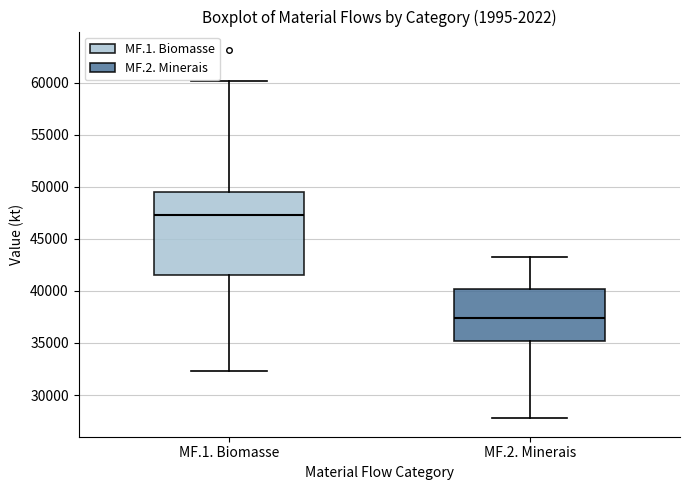

Which box's median line is the highest?

MF.1. Biomasse